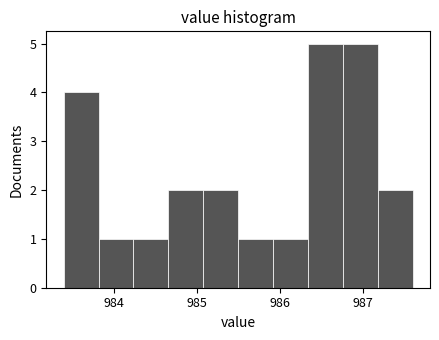

What is the height of the bar covering 986.34 to 986.76 on the x-axis? Neither the bar edges nor the heights are printed on the chart, so give them approximately, as read against the axes.

5